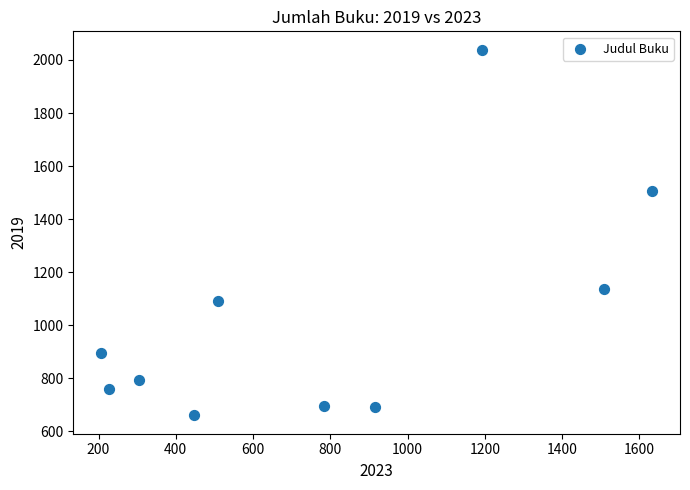

What is the range of Y values (max minus min)?

1379